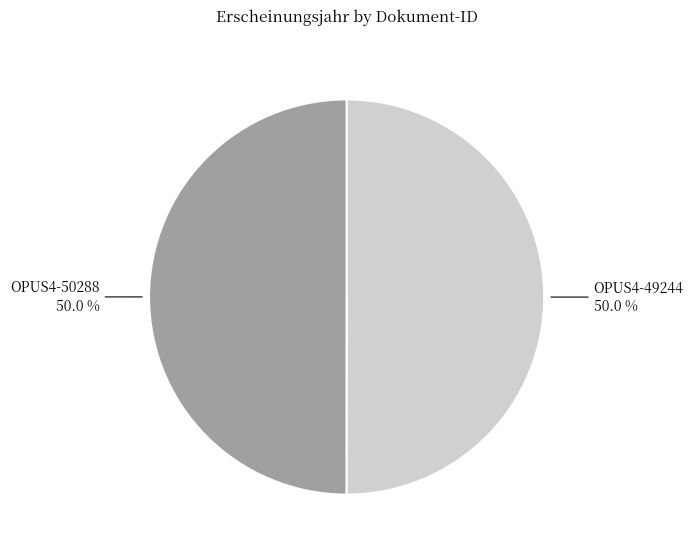

Approximately how many times larger is the value at OPUS4-49244 compared to OPUS4-50288?

1.0